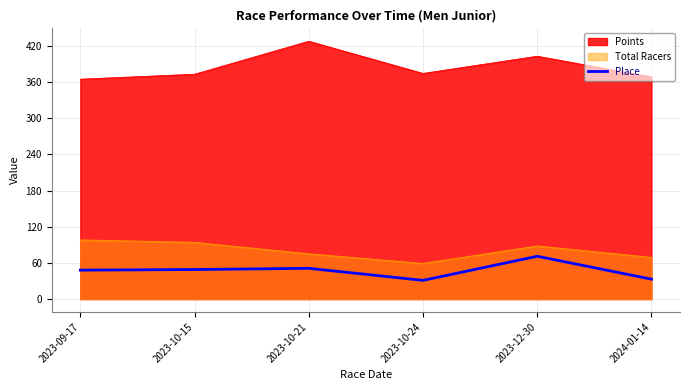

How many points are lower than both their immediate neighbors (excluding endpoints)?

1